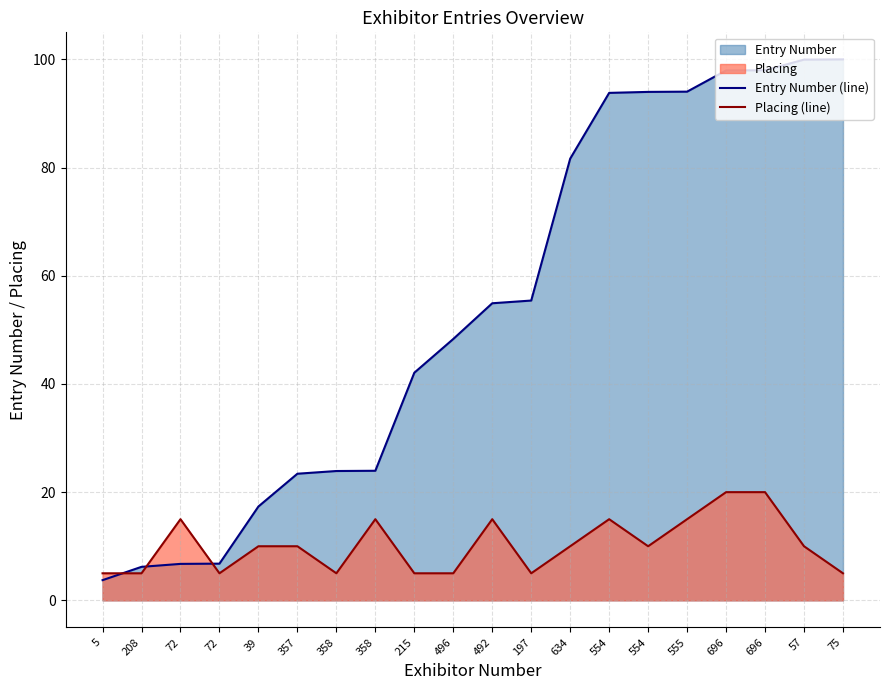

Between 75 and 554, which is larger?

75